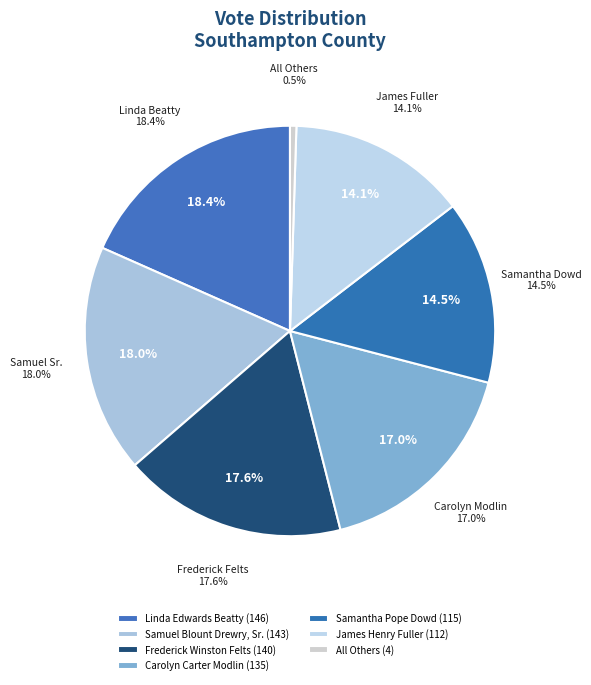

To the nearest percent, what percentage of the pie is James Henry Fuller?

14%